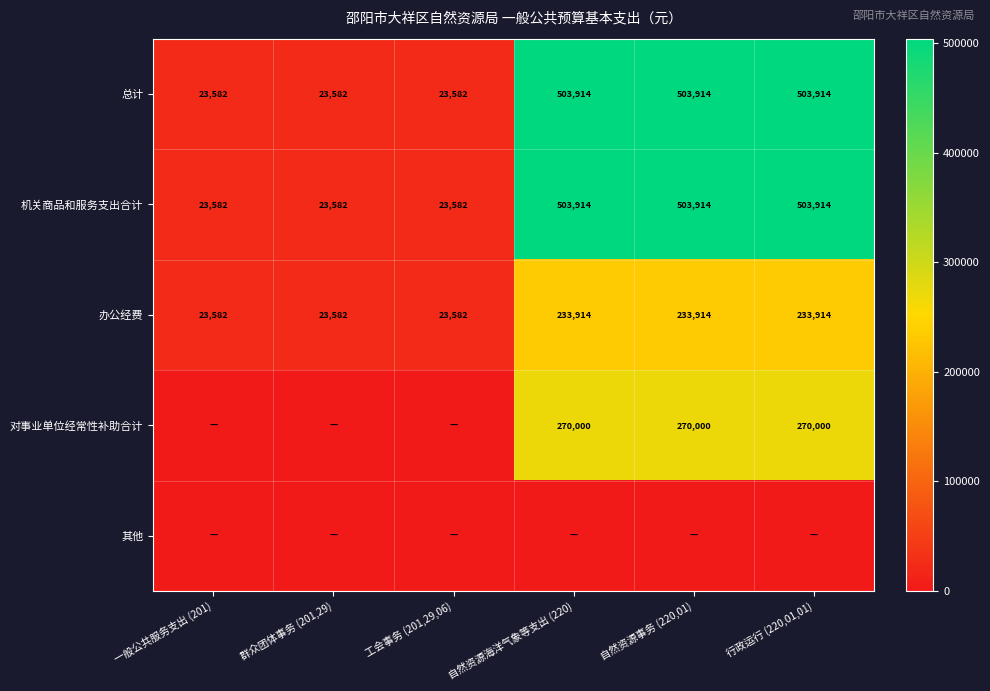

What is the sum of the 总计 values at 行政运行 (220,01,01) and 自然资源事务 (220,01)?

1007828